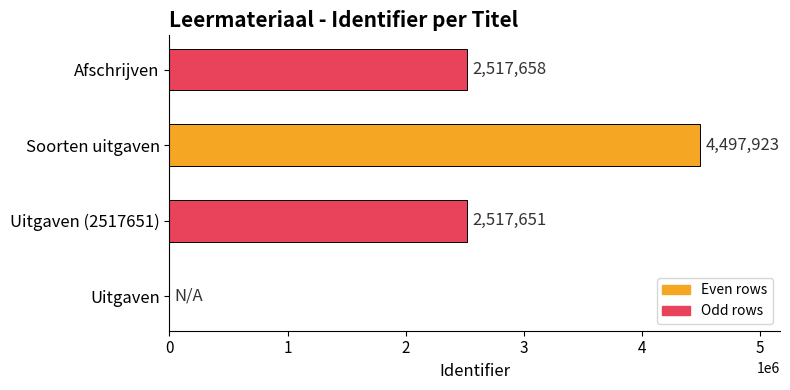

What is the average value?

2383308